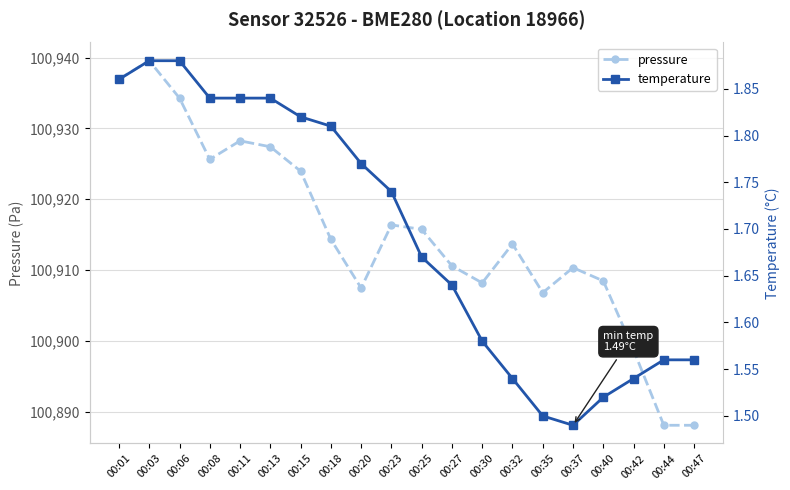

What is the sum of all temperature values?

33.9